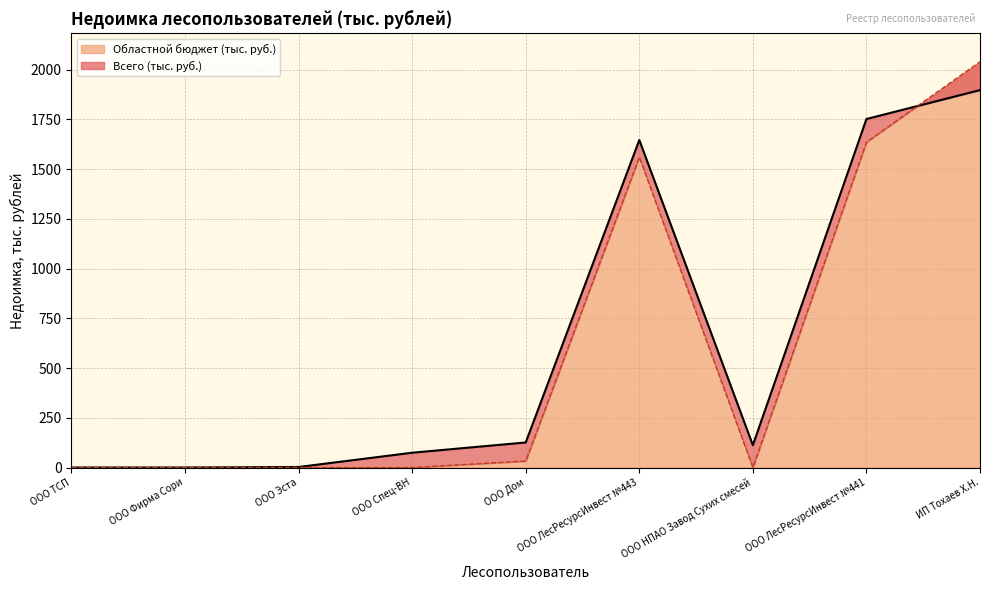

Is the value of Всего (тыс. руб.) at ООО ЛесРесурсИнвест №443 greater than the value of Областной бюджет (тыс. руб.) at ООО ЛесРесурсИнвест №443?

Yes